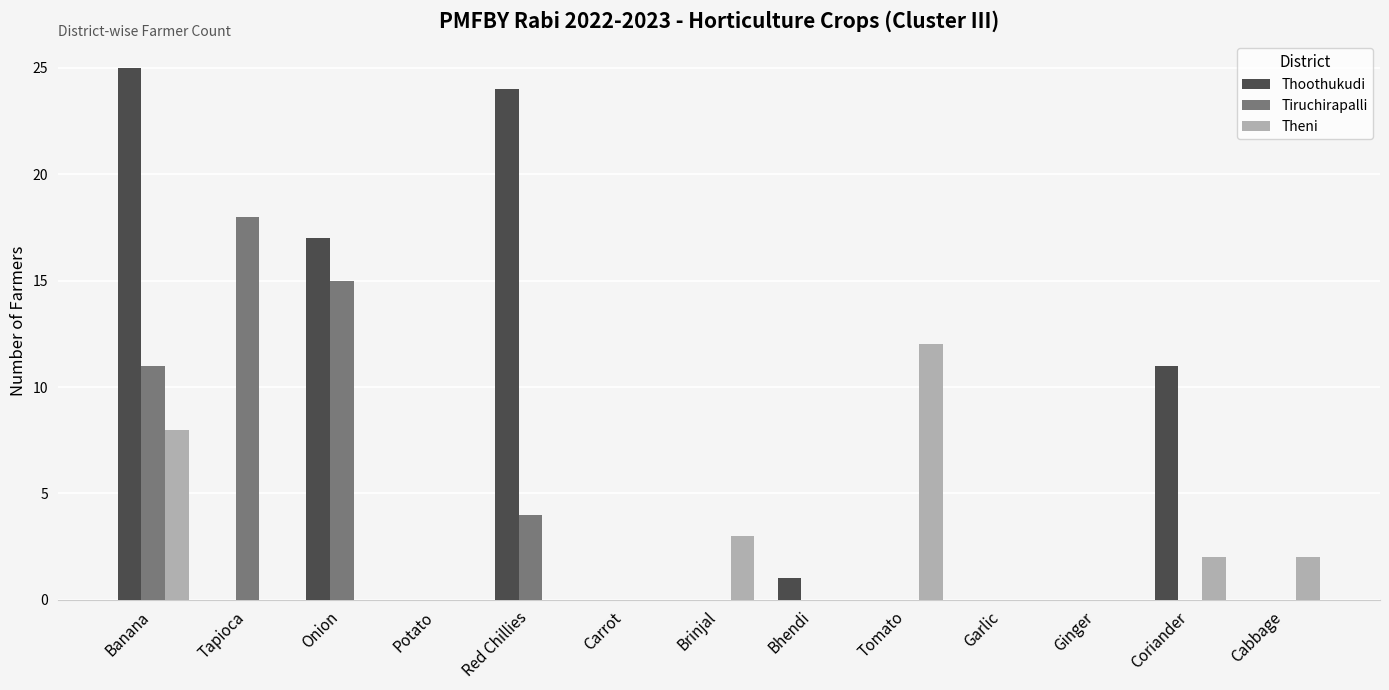

Reading right to left, what are all the values shown in this chart?

Thoothukudi: Cabbage=0	Coriander=11	Ginger=0	Garlic=0	Tomato=0	Bhendi=1	Brinjal=0	Carrot=0	Red Chillies=24	Potato=0	Onion=17	Tapioca=0	Banana=25
Tiruchirapalli: Cabbage=0	Coriander=0	Ginger=0	Garlic=0	Tomato=0	Bhendi=0	Brinjal=0	Carrot=0	Red Chillies=4	Potato=0	Onion=15	Tapioca=18	Banana=11
Theni: Cabbage=2	Coriander=2	Ginger=0	Garlic=0	Tomato=12	Bhendi=0	Brinjal=3	Carrot=0	Red Chillies=0	Potato=0	Onion=0	Tapioca=0	Banana=8